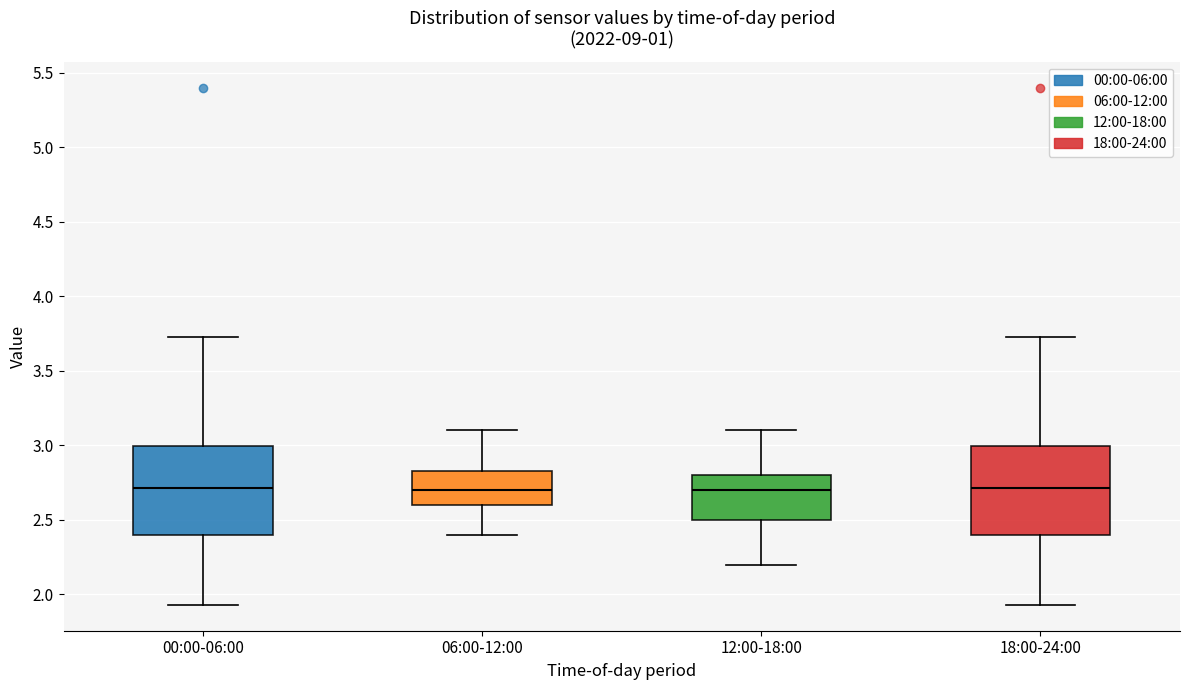

Reading left to right, transcribe this box plot: for each box, give where its median line is, the range the box spans, and where its two whiskers end, as read against the y-axis. The values are not printed on the chart, so give them approximately, as read against the axis.

00:00-06:00: median 2.70, box 2.40 to 3.00, whiskers 1.95 to 3.75
06:00-12:00: median 2.70, box 2.60 to 2.85, whiskers 2.40 to 3.10
12:00-18:00: median 2.70, box 2.50 to 2.80, whiskers 2.20 to 3.10
18:00-24:00: median 2.70, box 2.40 to 3.00, whiskers 1.95 to 3.75